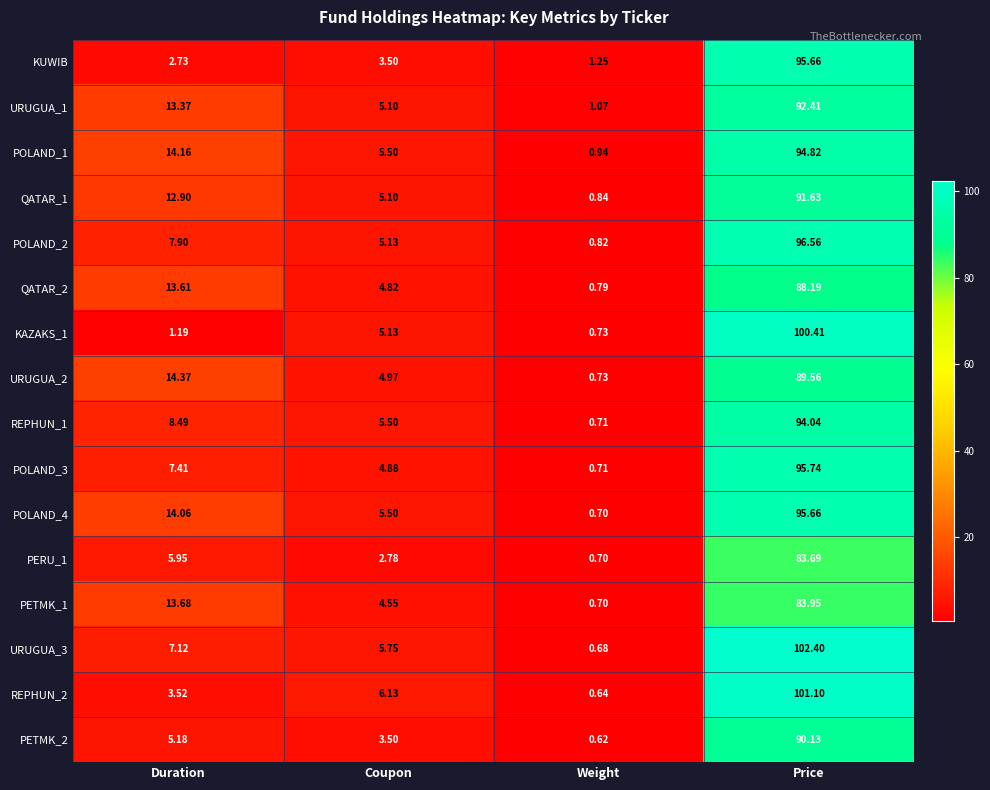

Rank the categories by KUWIB value from highest to lowest.

Price, Coupon, Duration, Weight